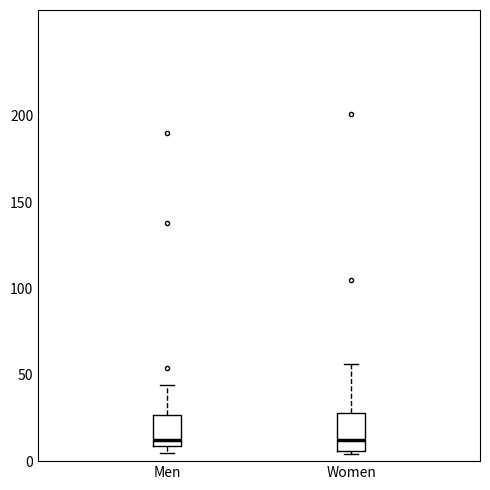

Reading left to right, transcribe this box plot: for each box, give where its median line is, the range the box spans, and where its two whiskers end, as read against the y-axis. The values are not printed on the chart, so give them approximately, as read against the axis.

Men: median 10 (just above the box's lower edge), box 10 to 25, whiskers 5 to 45
Women: median 10, box 5 to 30, whiskers 5 (just below the box's lower edge) to 55